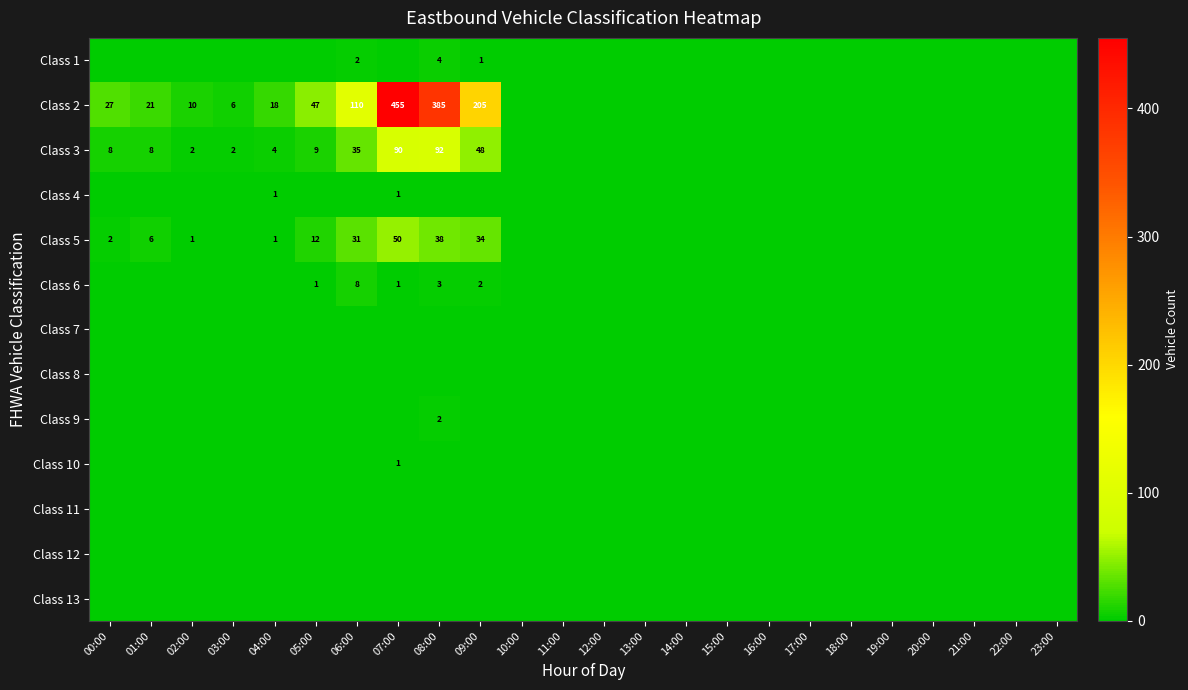

Rank the series by their maximum value, from lowest to highest.

Class 7, Class 8, Class 11, Class 12, Class 13, Class 4, Class 10, Class 9, Class 1, Class 6, Class 5, Class 3, Class 2